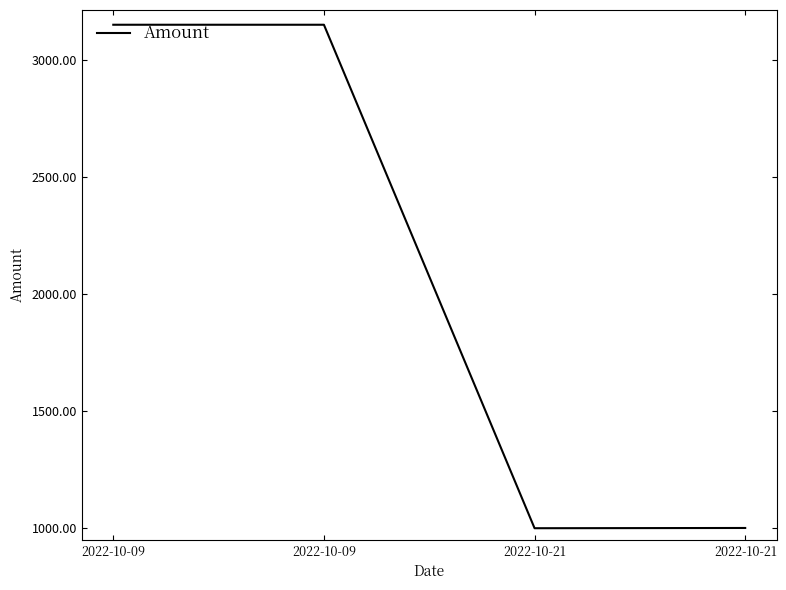

How many interior local peaks (higher than both neighbors) does the data have?

1